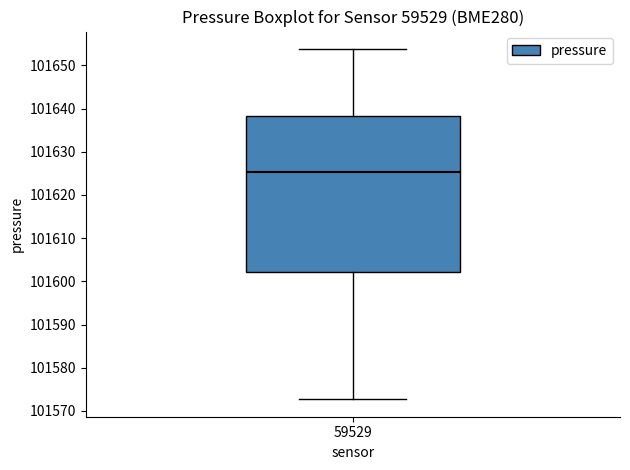

Read this box plot against the y-axis: the position of the median line, the range covered by the box, and the ends of both whiskers. The values are not printed on the chart, so give them approximately, as read against the axis.

median 101625, box 101602 to 101638, whiskers 101573 to 101654